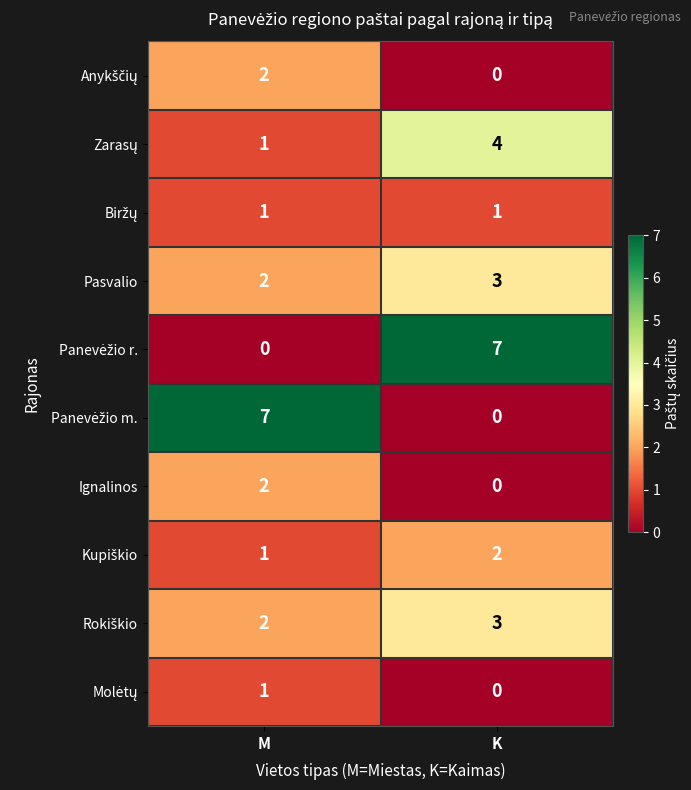

What is the greatest value displayed?

7